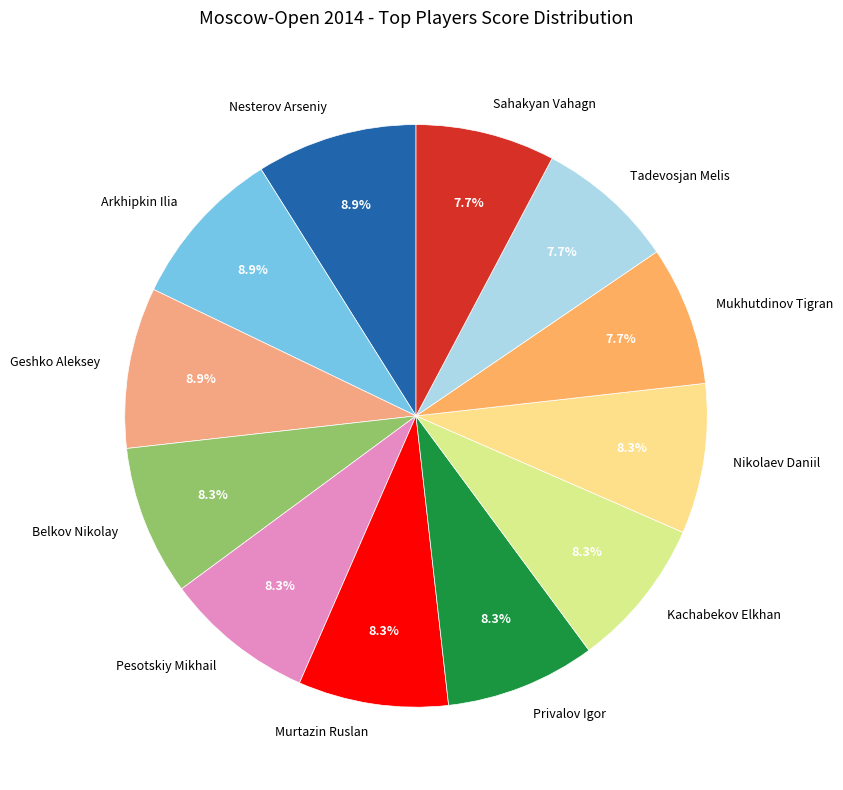

Is the sum of Nikolaev Daniil and Geshko Aleksey greater than half?

No